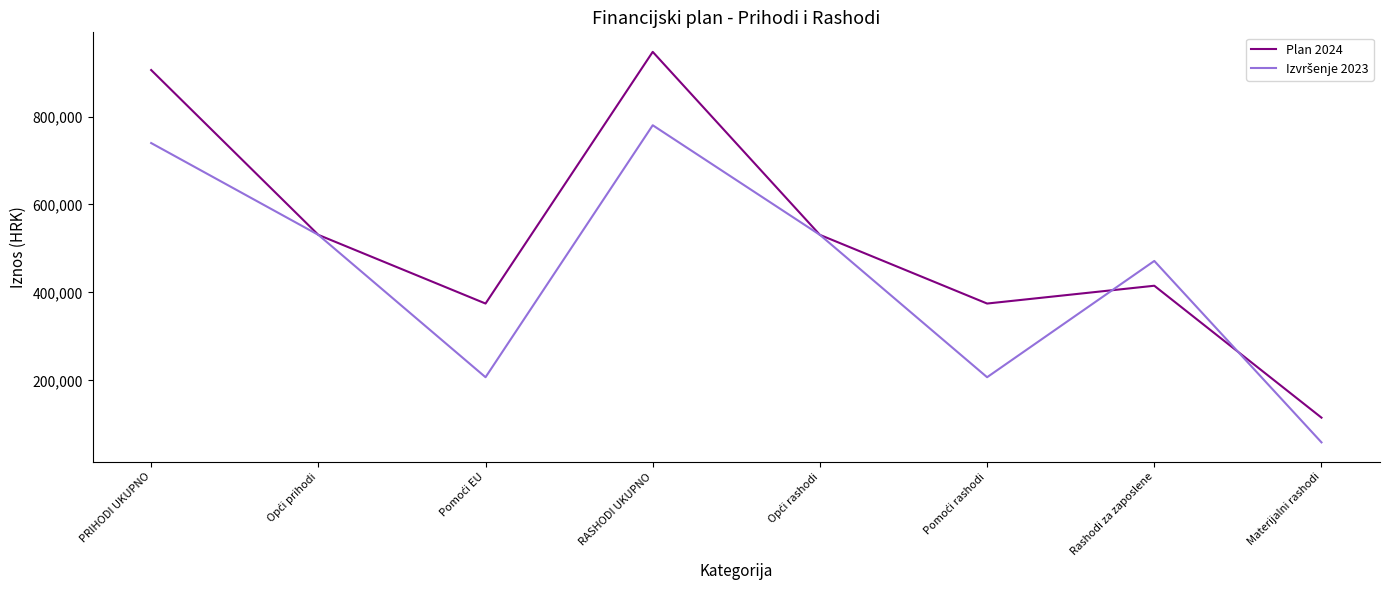

What is the greatest value displayed?

947008